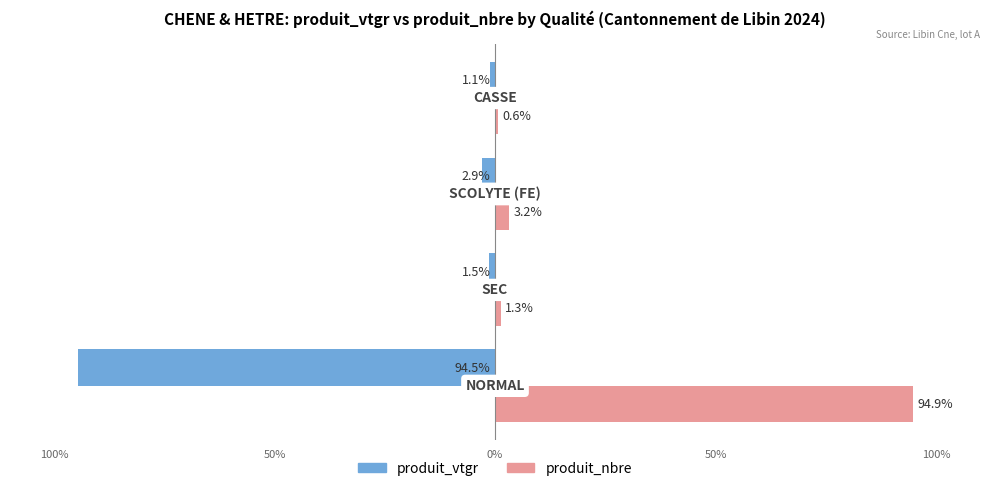

What is the lowest value of the produit_vtgr series?

-94.5